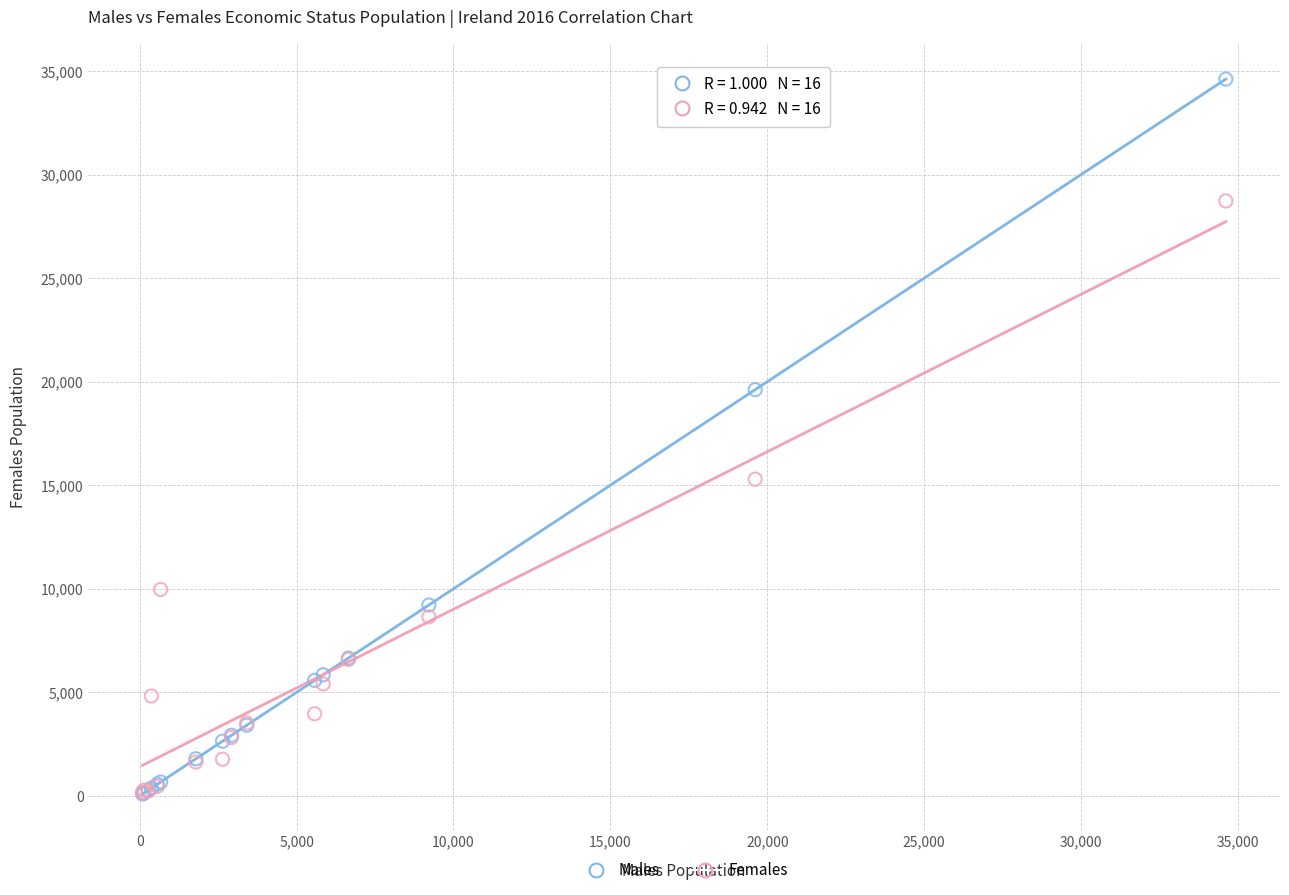

Which series has the widest spread of Y values?

Males